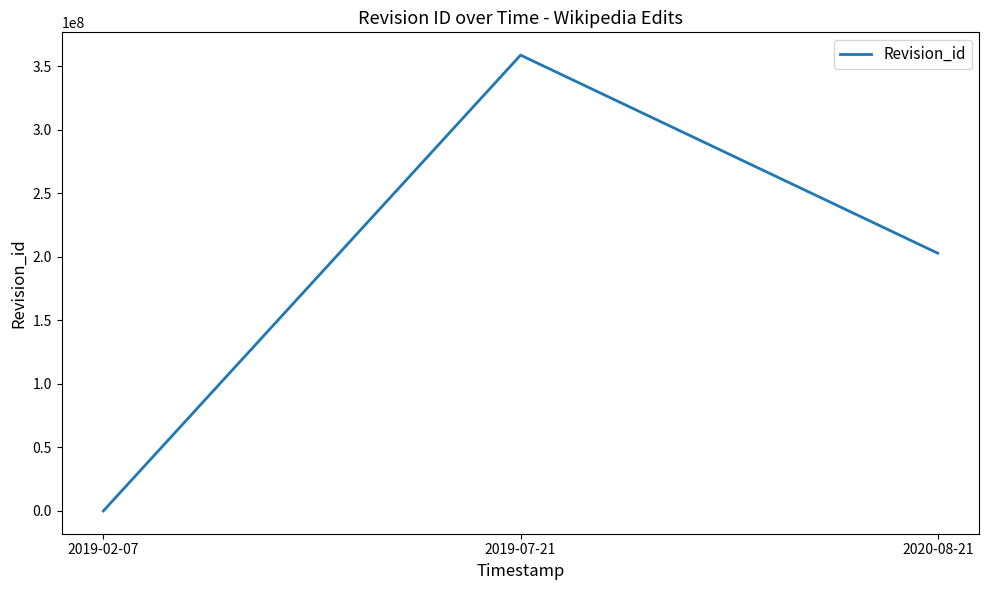

What is the change in value from 2019-02-07 to 2020-08-21?

+202960211